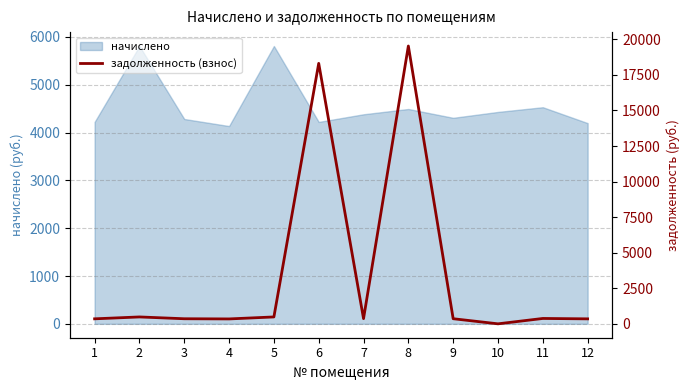

What is the maximum value for начислено?

5811.2